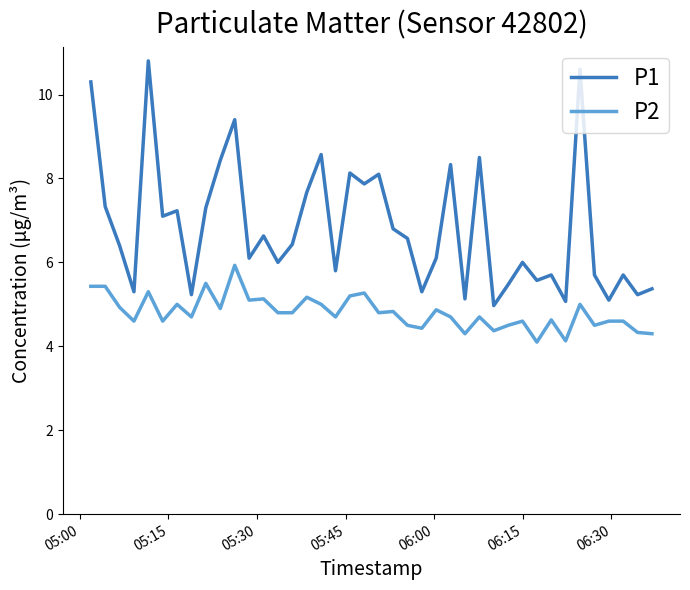

What is the difference between the maximum and minimum values in the P1 series?

5.8